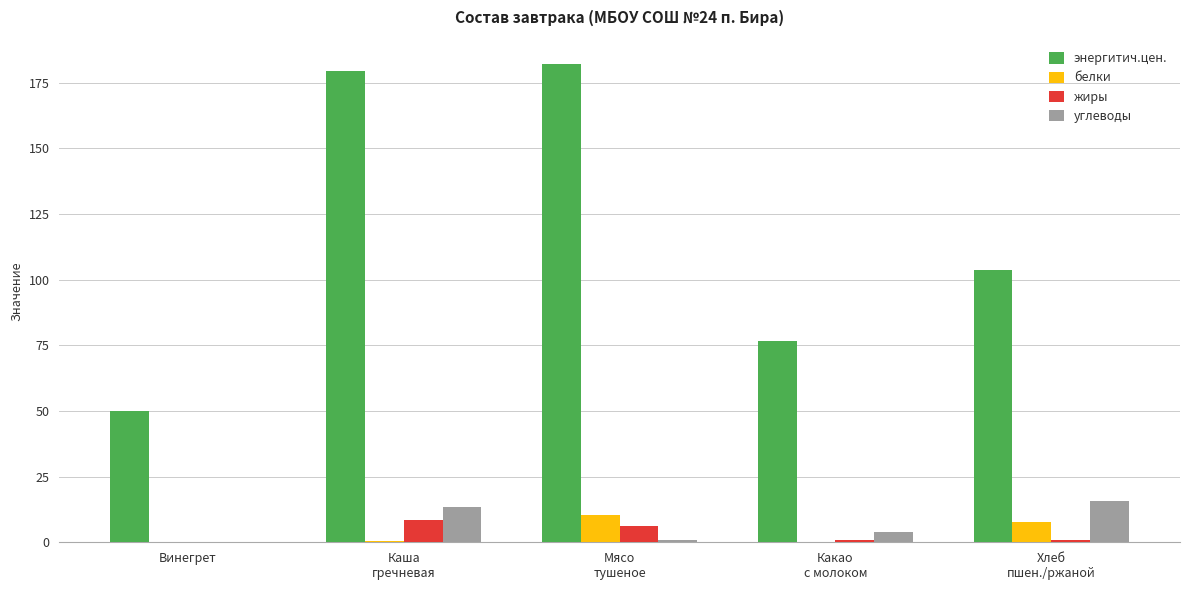

What is the highest value of the белки series?

10.6